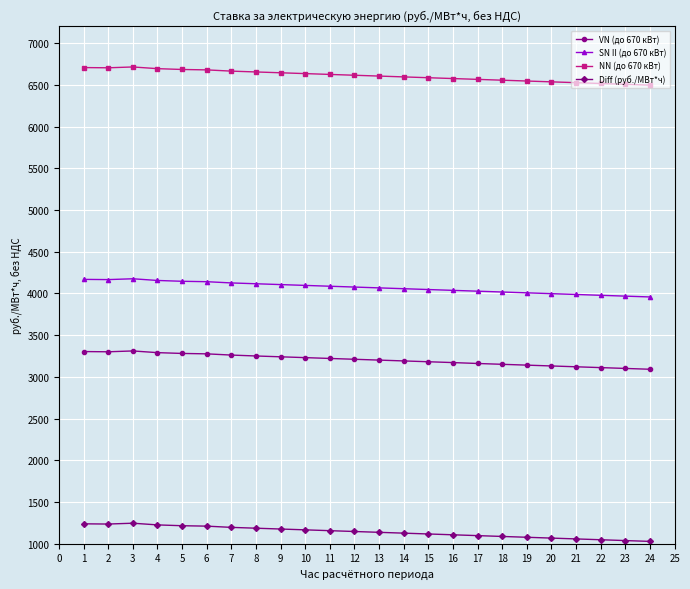

What is the value of the NN (до 670 кВт) point at the 8th from the left?

6655.0